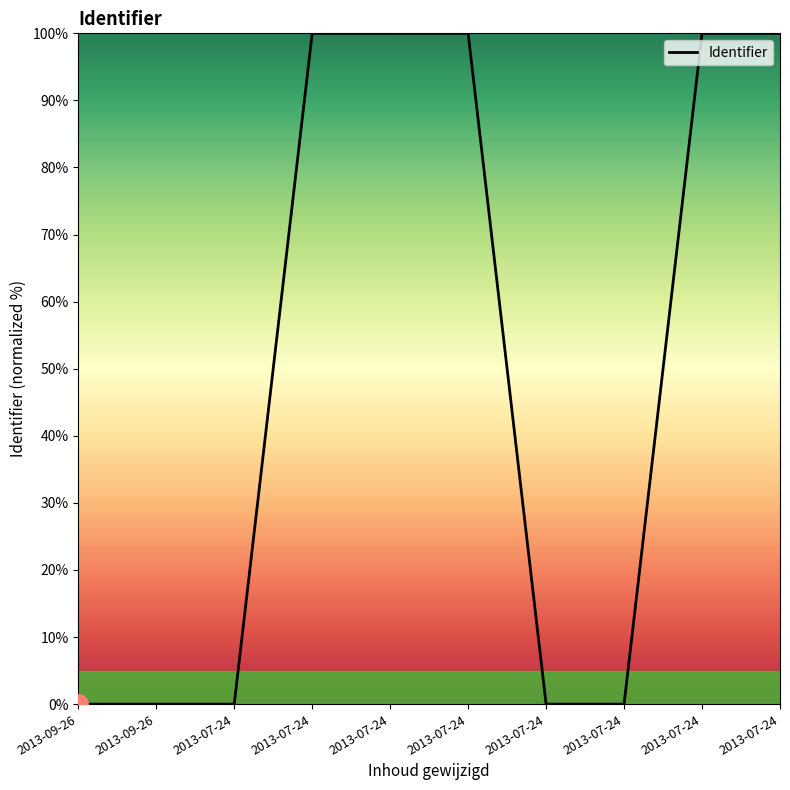

What is the label of the 10th point from the left?

2013-07-24